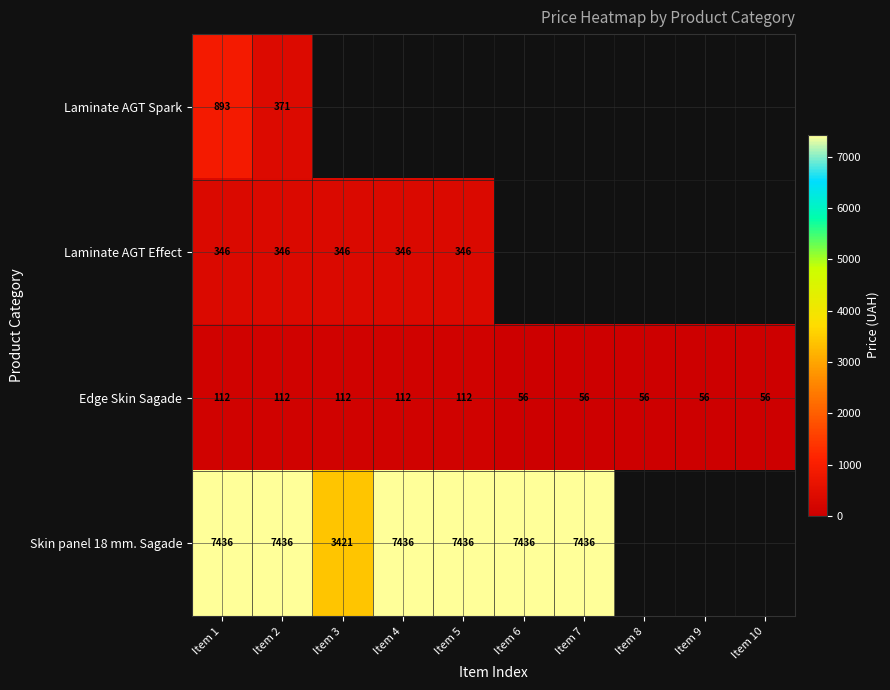

What is the difference between the highest and lowest values at Item 2?

7324.0